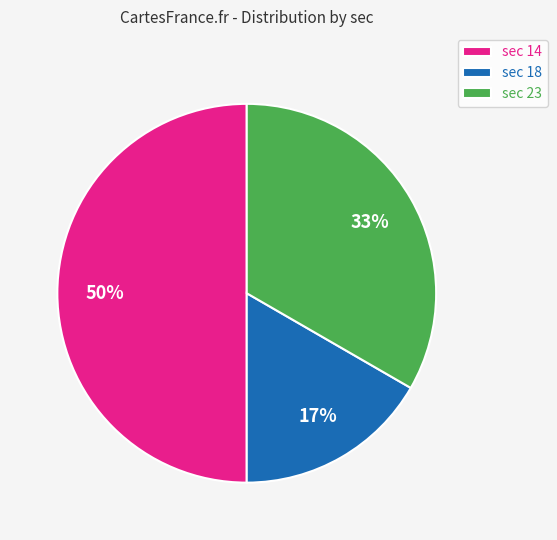

Between sec 18 and sec 14, which is larger?

sec 14